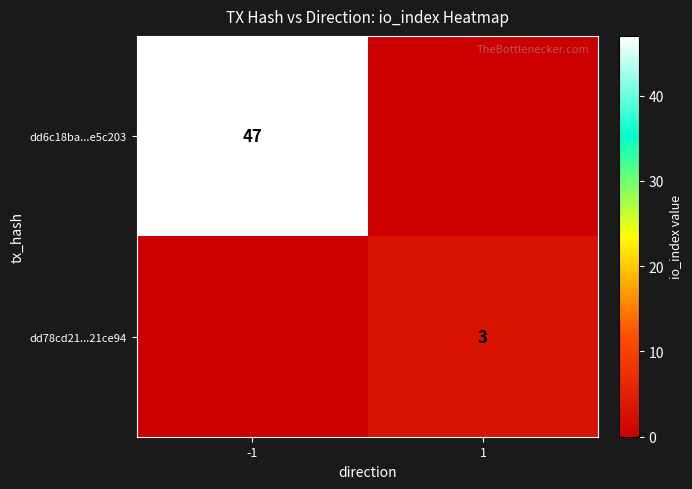

Count the number of data series in this chart.

2